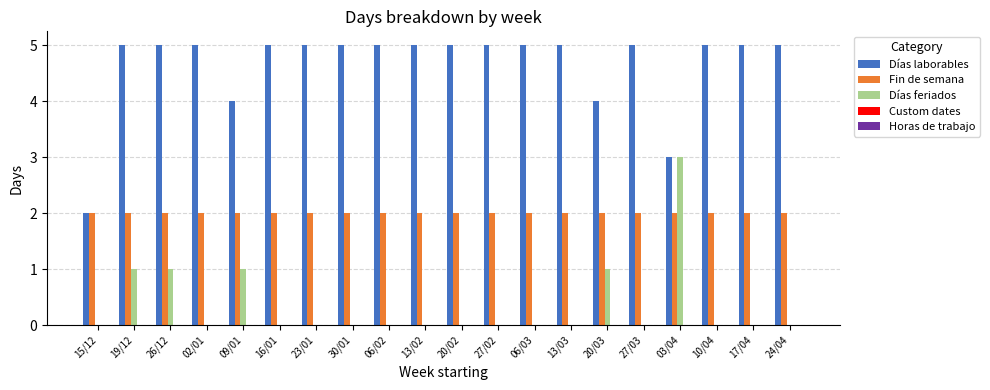

How many groups of bars are there?

20